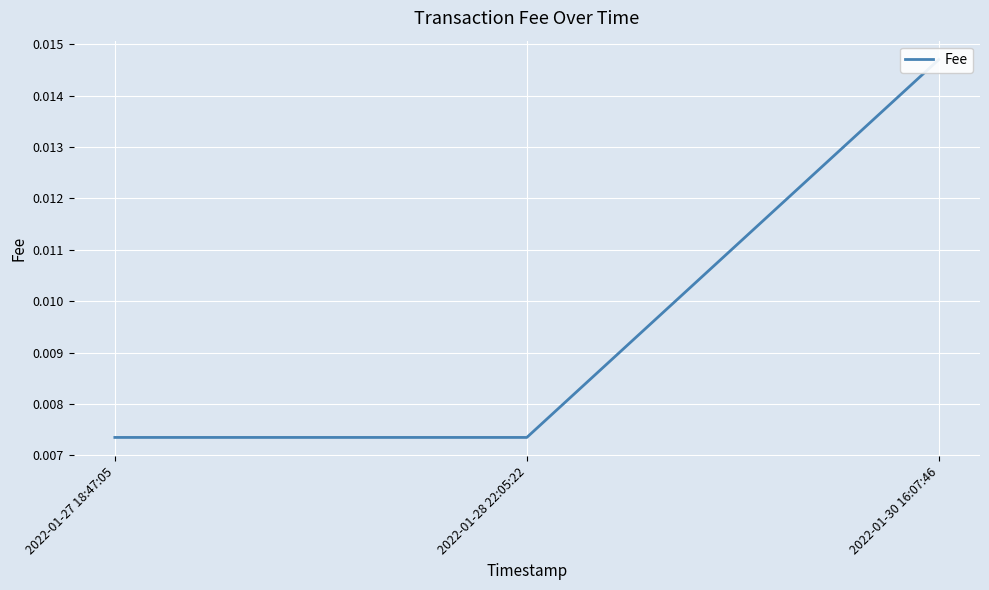

What position from the right is 2022-01-28 22:05:22?

2